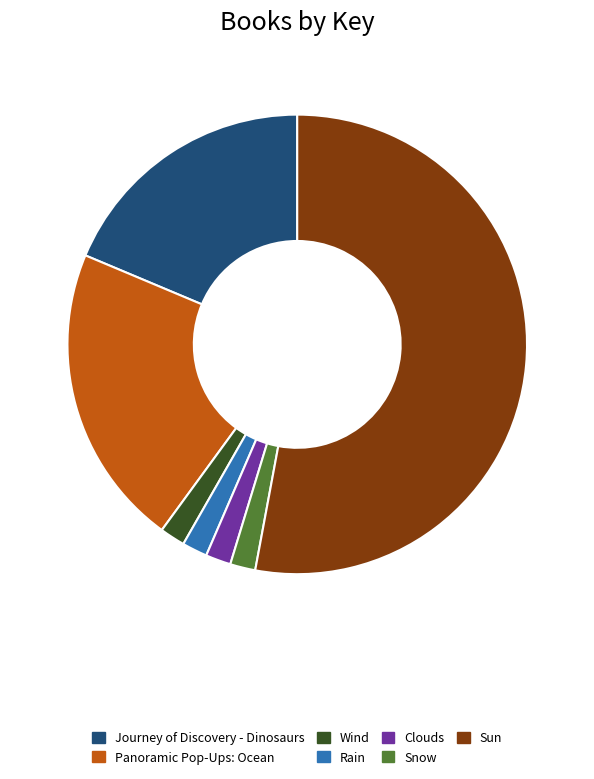

Is it true that Sun is 39% of the pie?

False